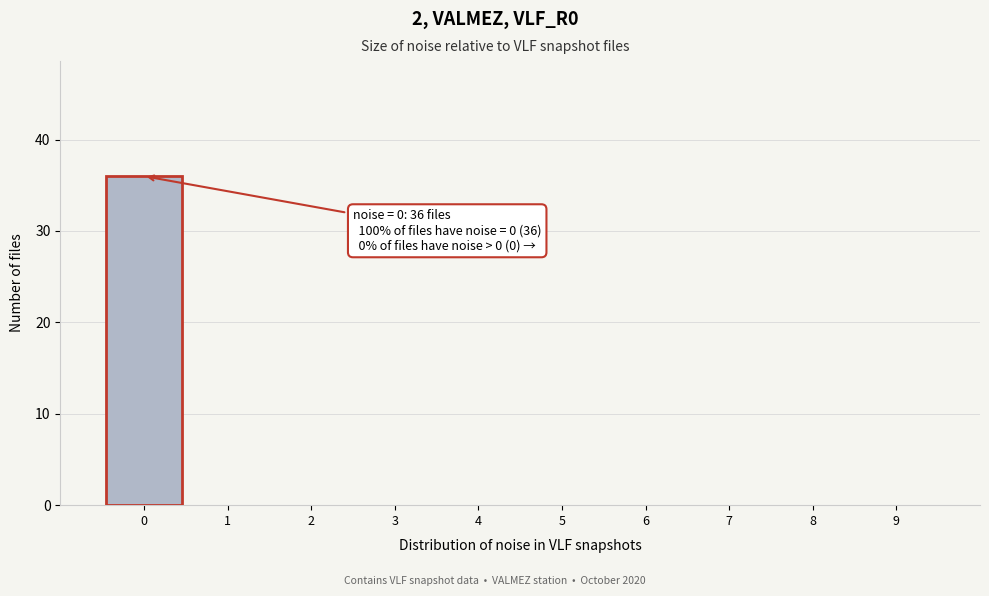

Over which range of the x-axis is the bar tallest?

-0.5 to 0.5